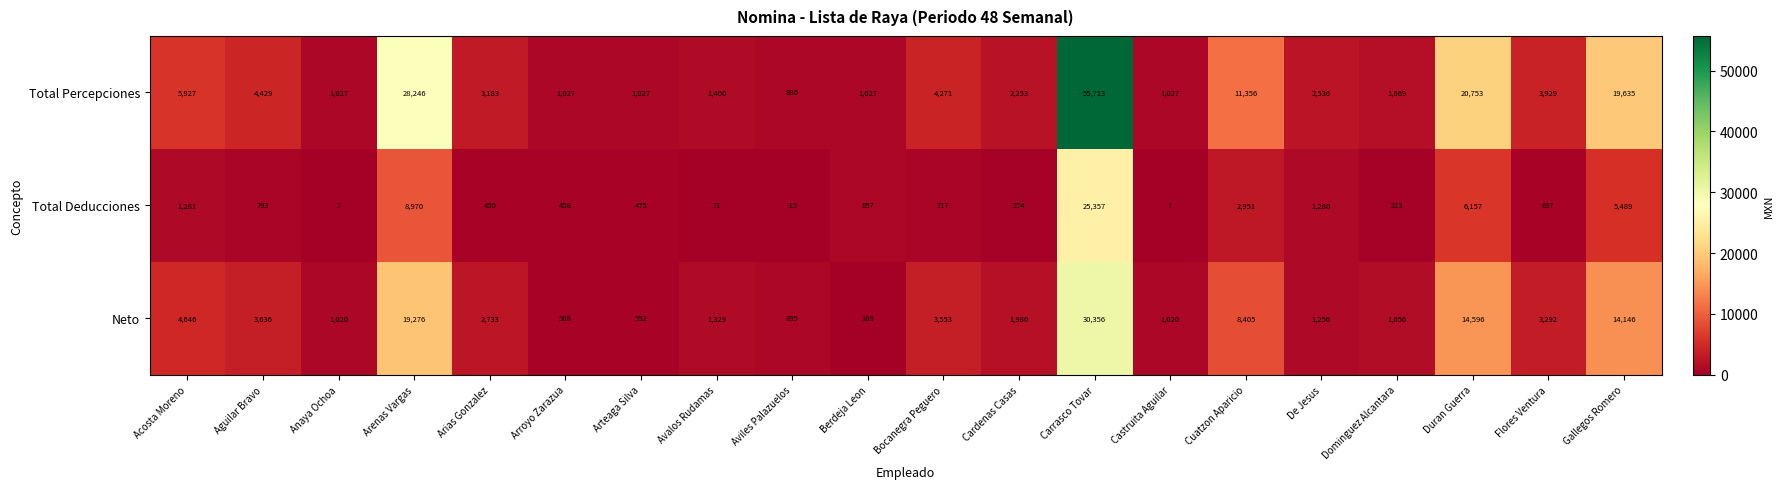

What is the difference between the maximum and second lowest values in the Neto series?

29804